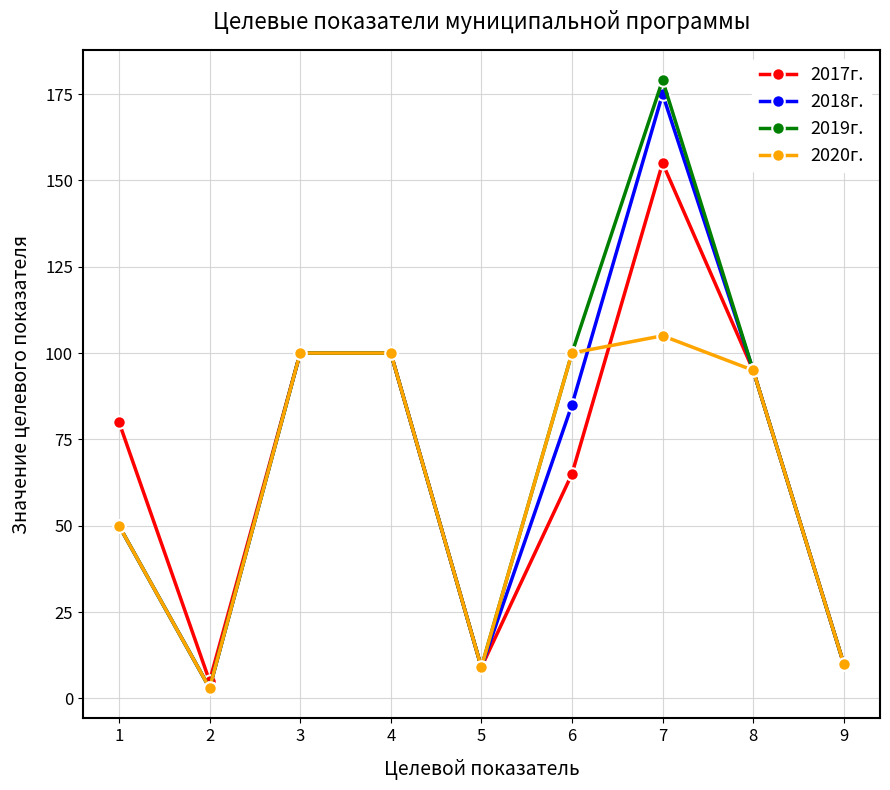

How many data points does each series have?

9